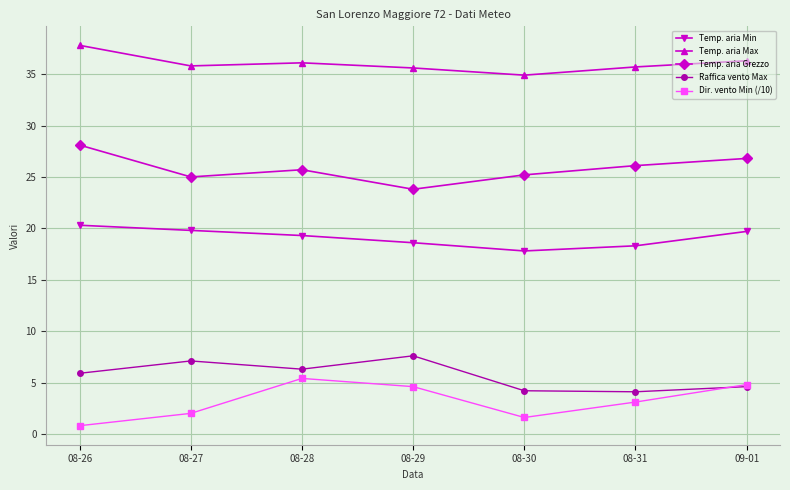

What is the minimum value for Temp. aria Max?

34.9